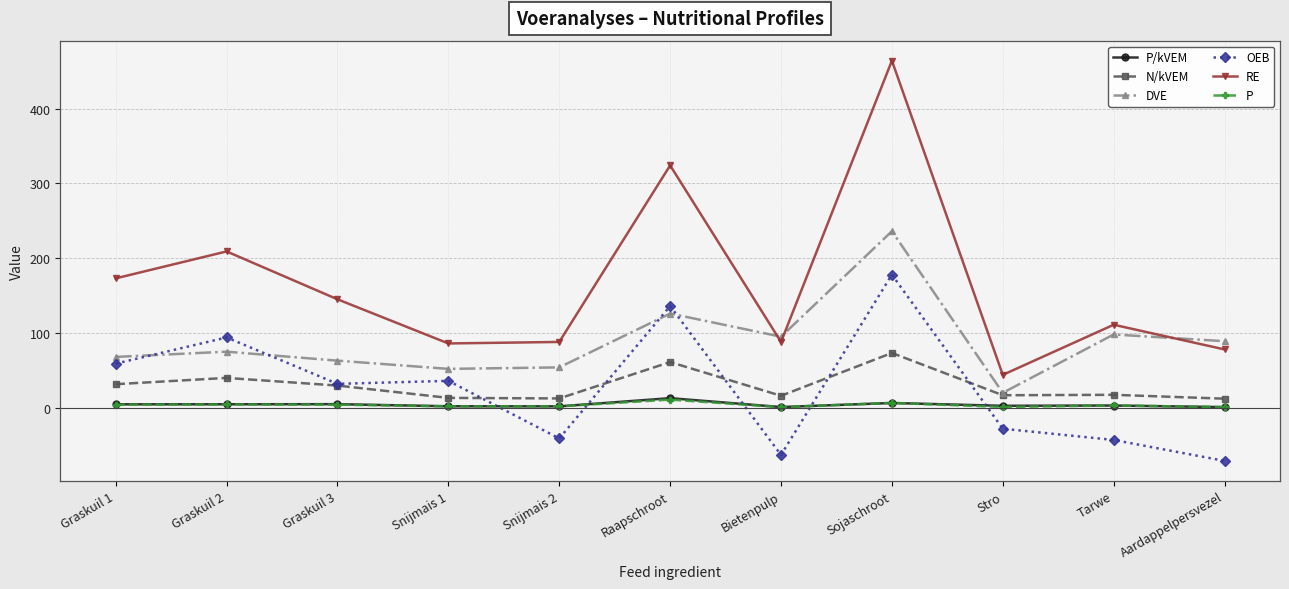

What is the label of the 4th point from the right?

Sojaschroot